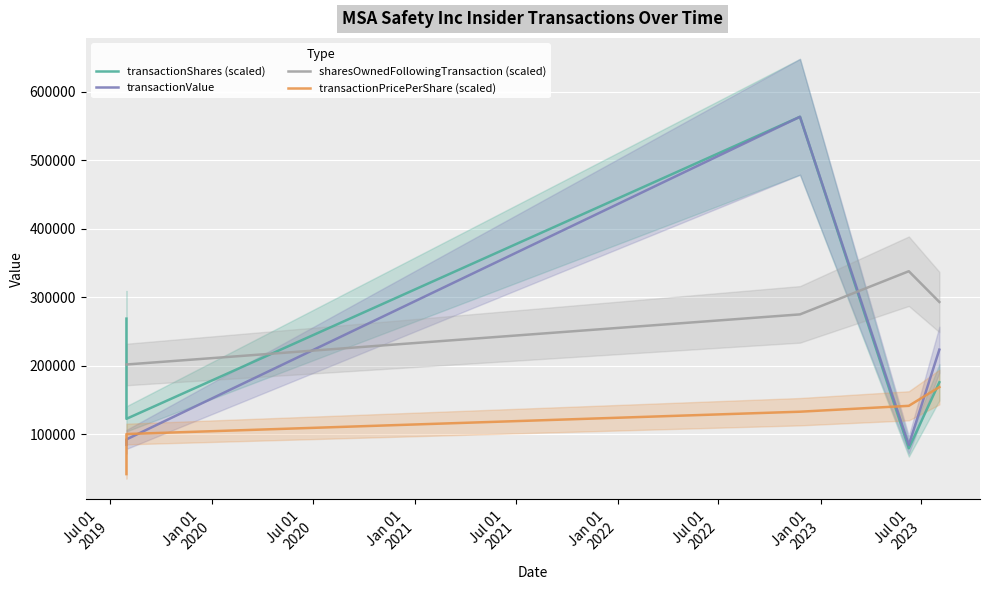

Which series has the largest range (max minus min)?

transactionShares (scaled)